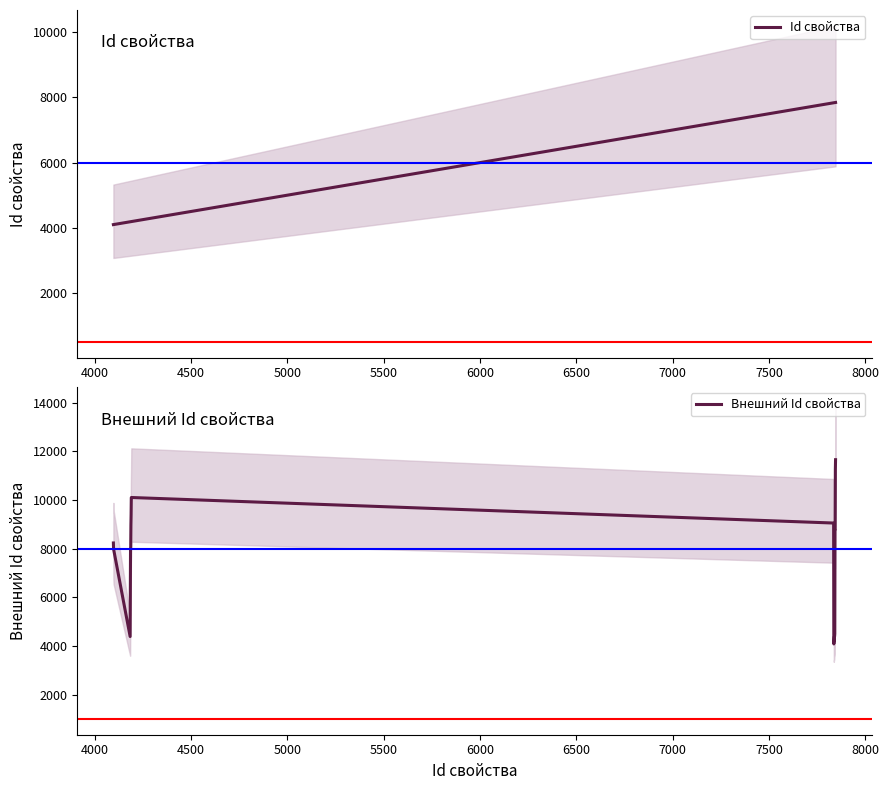

What is the difference between the highest and lowest values at 4000?

3882